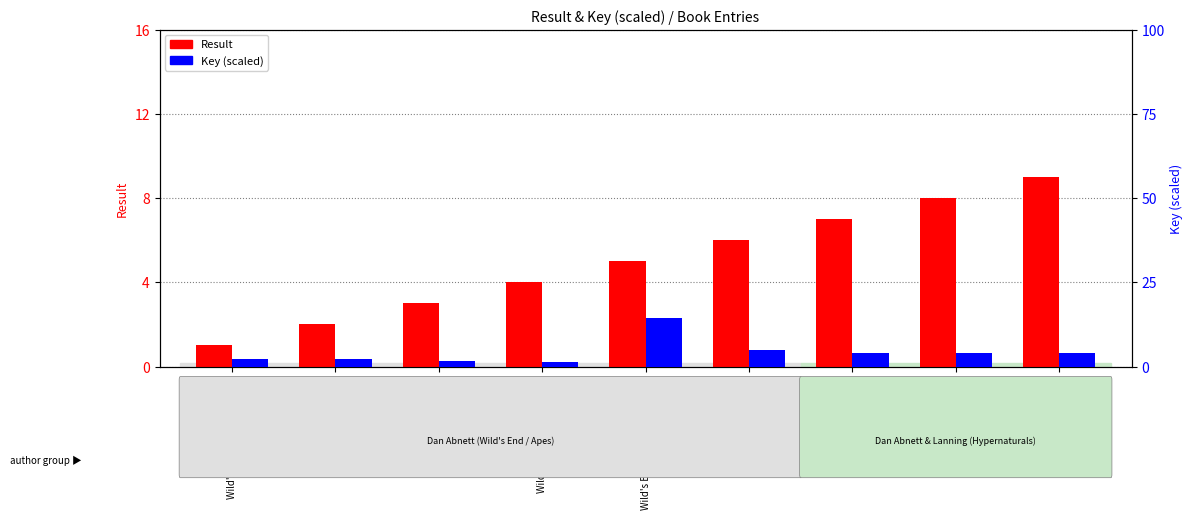

The Key (scaled) series shows 4.1 at Hypernaturals Vol. 2. True or false?

True